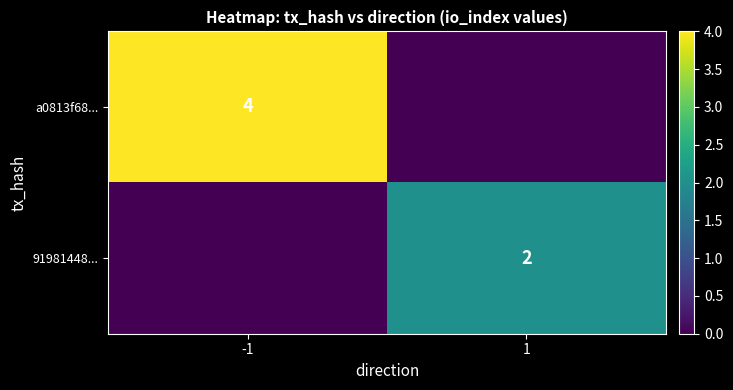

Count the number of data series in this chart.

2